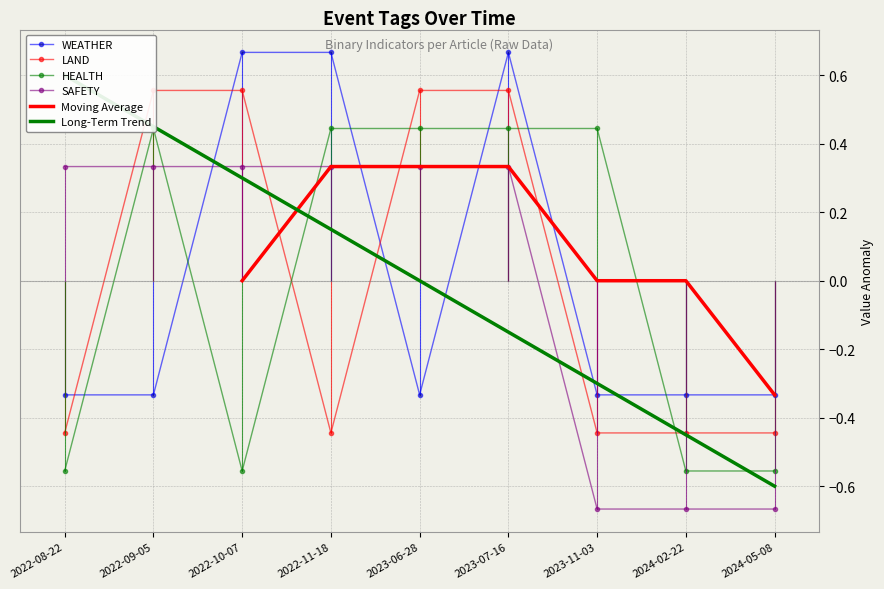

The value of WEATHER at 2022-10-07 is 0.3. True or false?

False